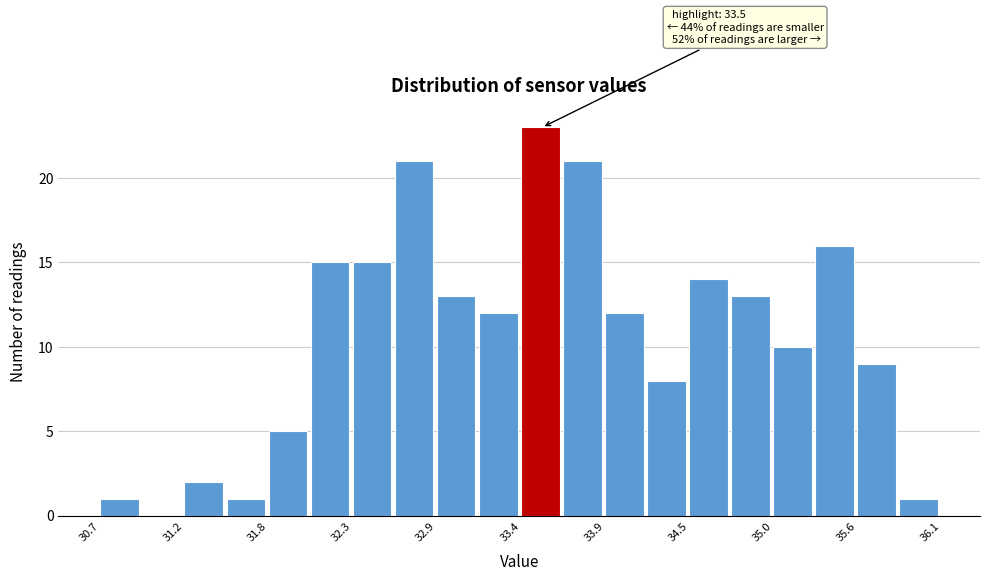

Around what value on the x-axis is the tallest bar? Give the approximate position of its centre, as read against the axis.

33.5